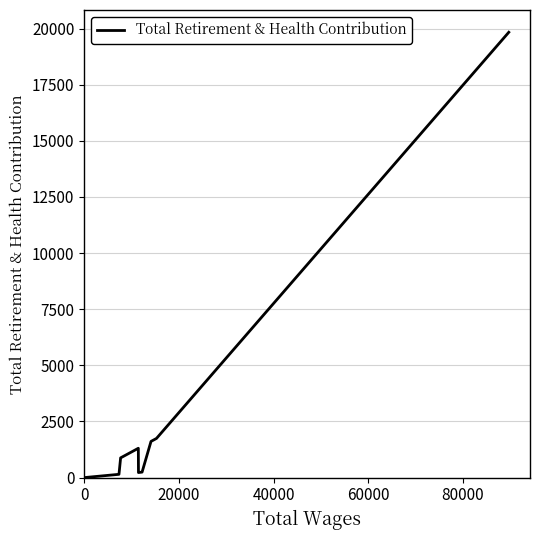

What is the greatest value displayed?

19838